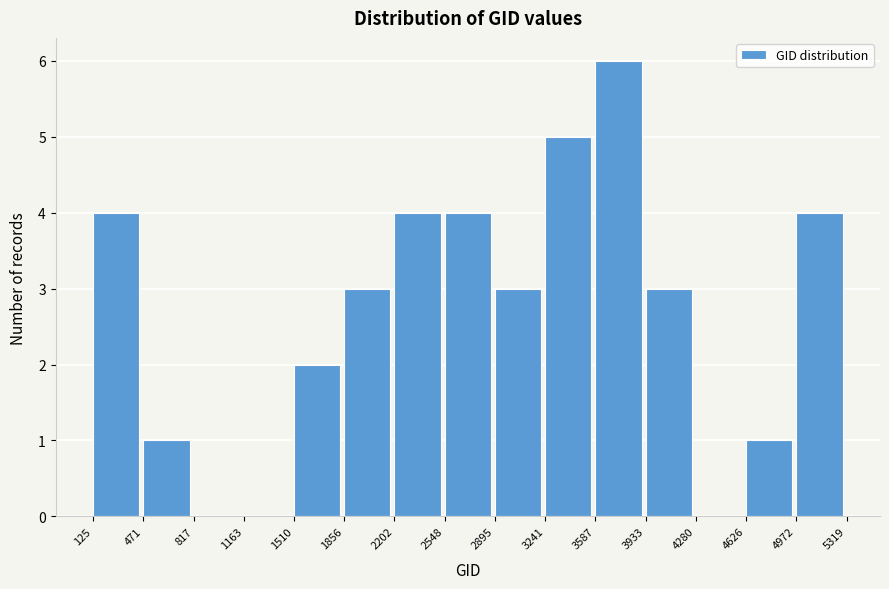

Over which range of the x-axis is the bar tallest?

3587 to 3933